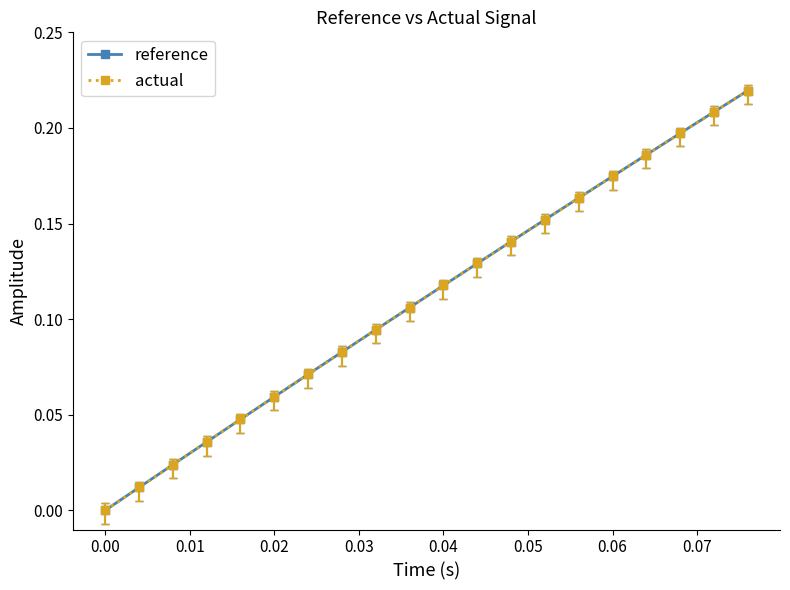

True or false: actual has more than 0 interior local peaks.

False